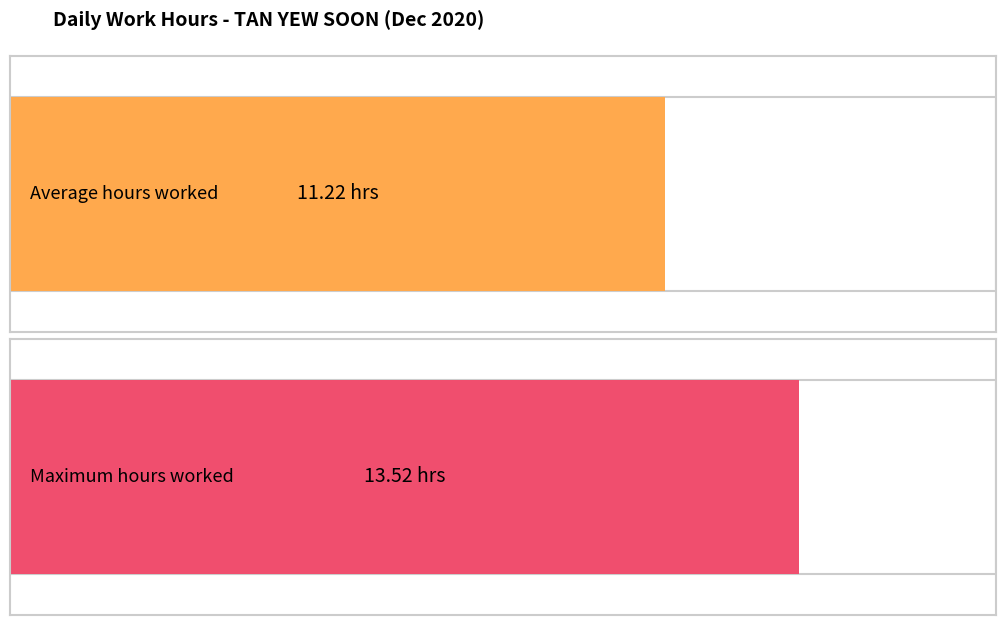

Count the number of data series in this chart.

1